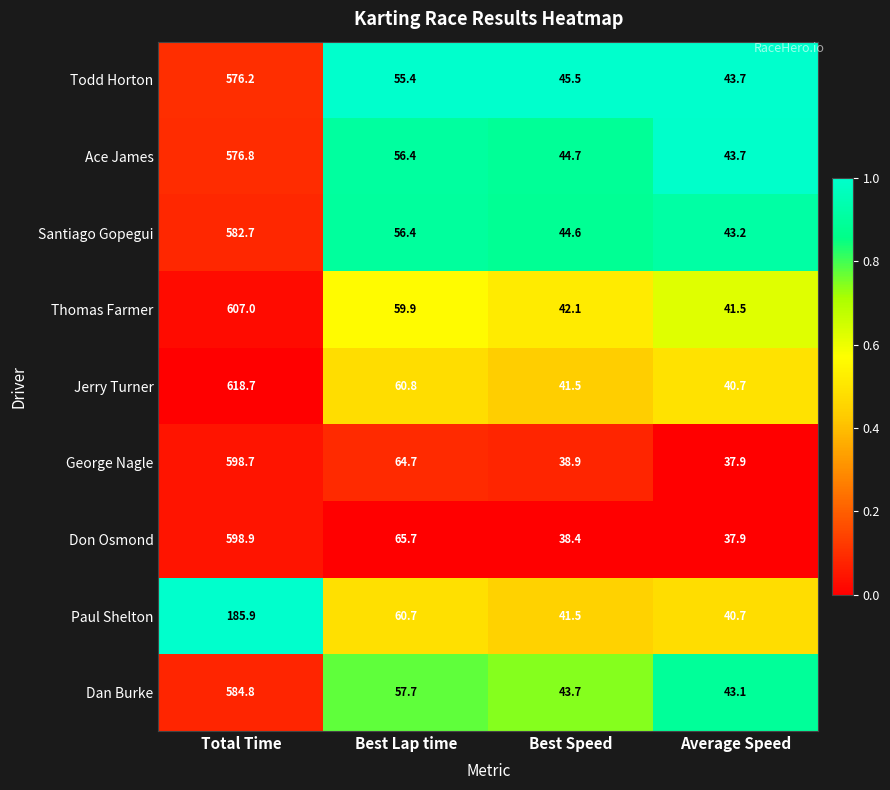

Between Best Speed and Average Speed, which series saw the biggest shift?

Todd Horton